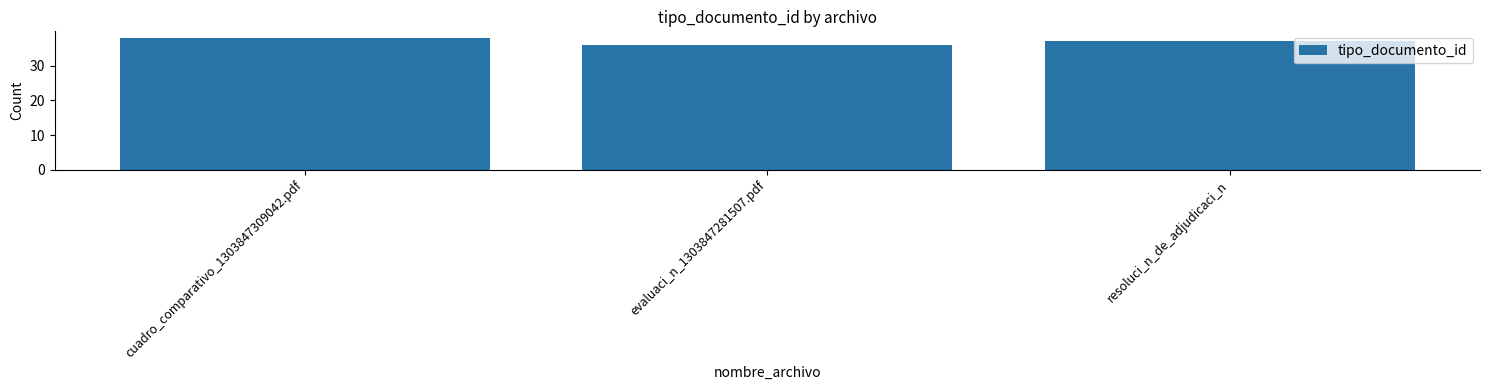

What is the greatest value displayed?

38